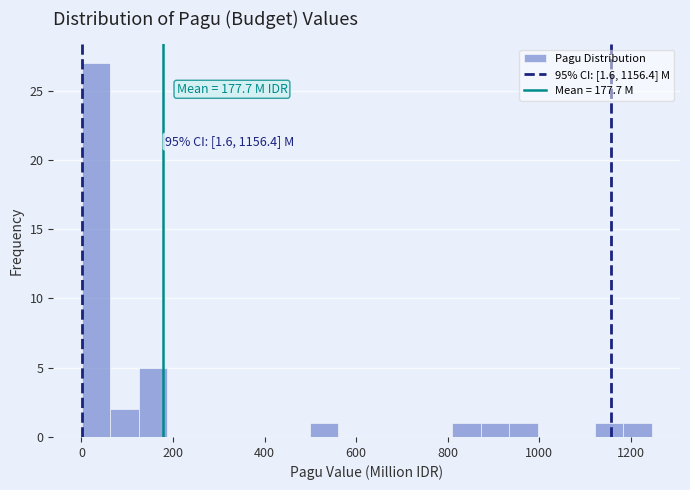

Read against the x-axis, roughly where is the centre of the tallest bar?

40